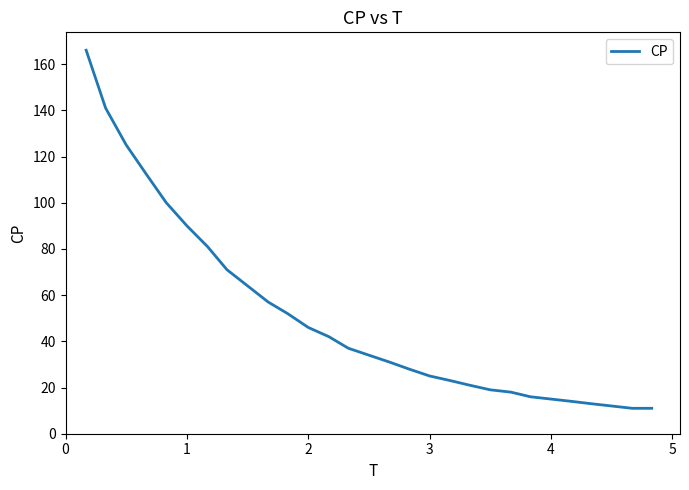

What is the smallest value displayed?

11